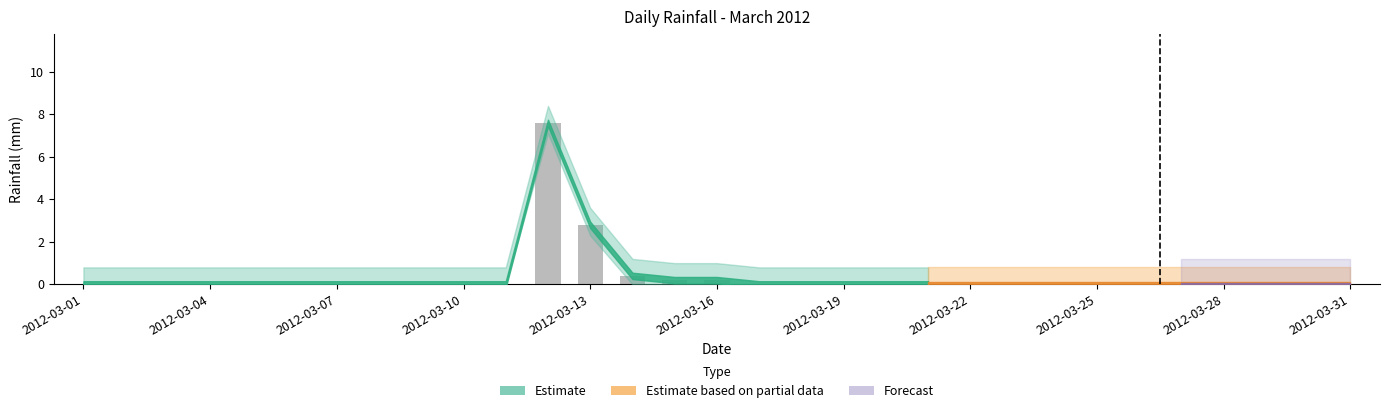

What is the sum of all values?

11.2